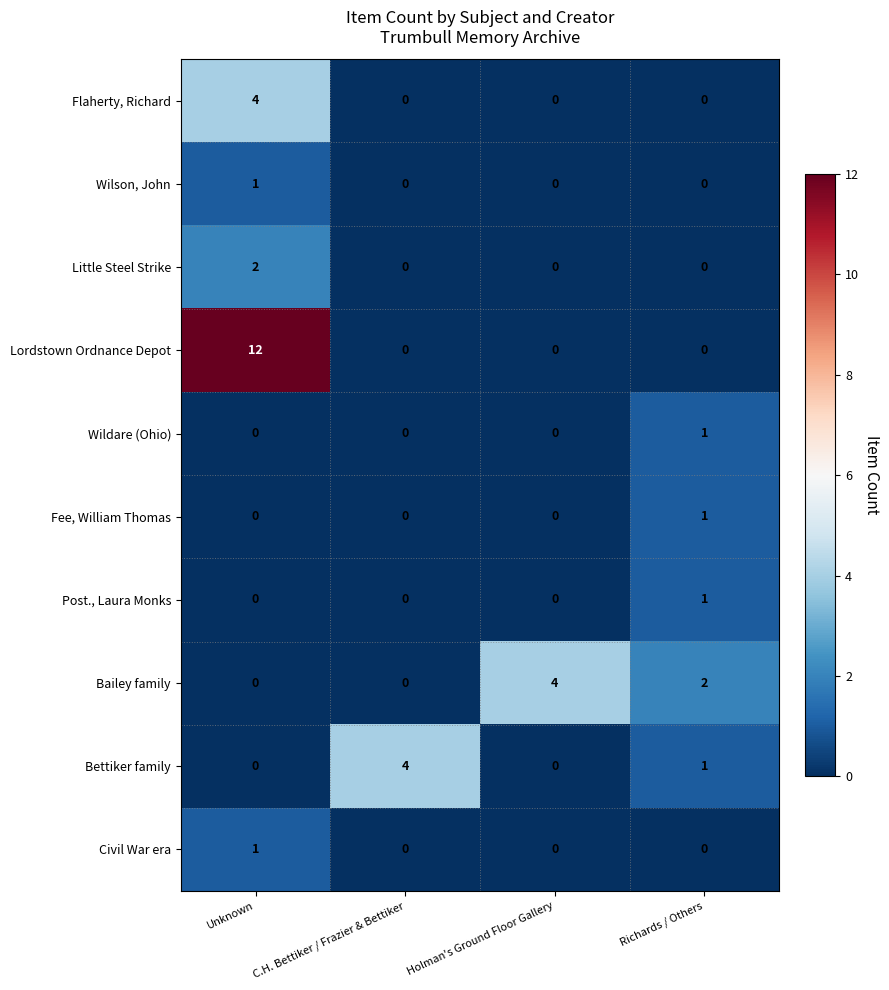

What is the difference between the Lordstown Ordnance Depot values at Unknown and C.H. Bettiker / Frazier & Bettiker?

12